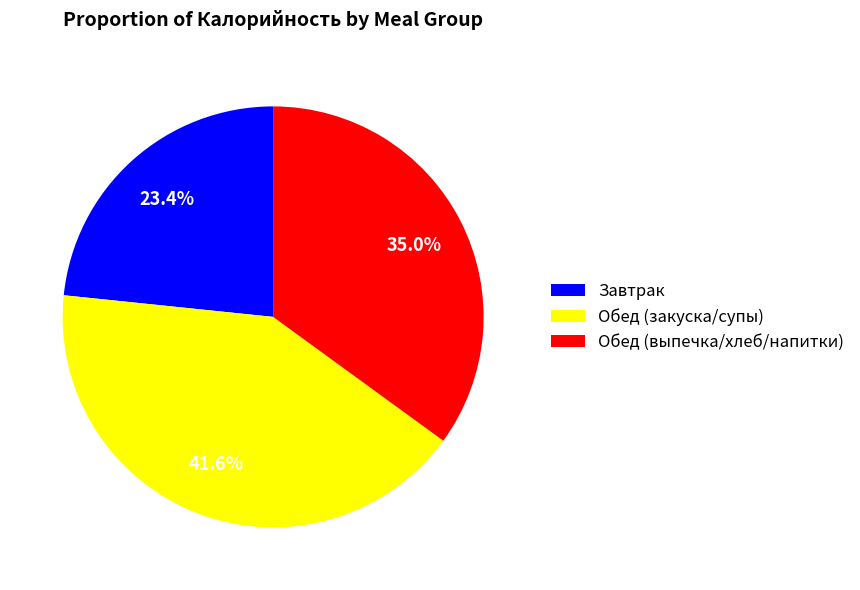

To the nearest percent, what is the average slice percentage?

33%